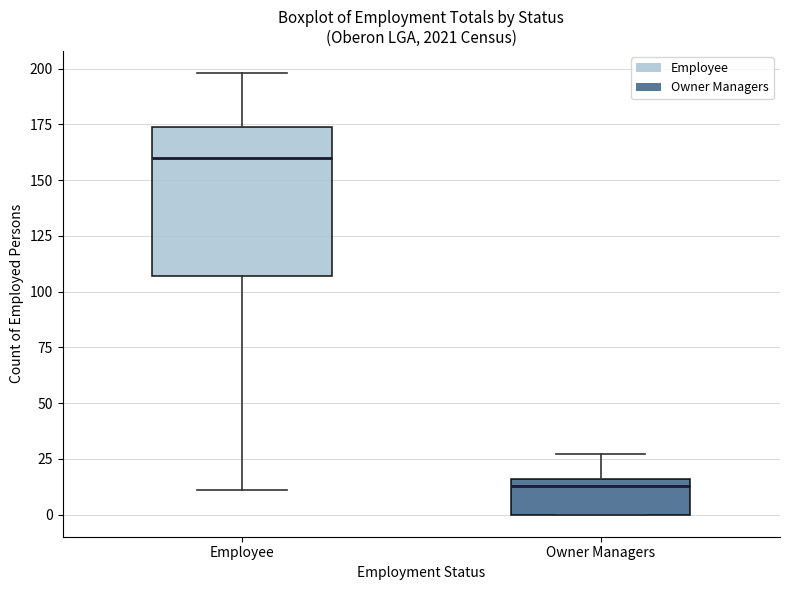

Reading left to right, transcribe this box plot: for each box, give where its median line is, the range the box spans, and where its two whiskers end, as read against the y-axis. The values are not printed on the chart, so give them approximately, as read against the axis.

Employee: median 160, box 105 to 175, whiskers 10 to 200
Owner Managers: median 15 (just below the box's upper edge), box 0 to 15, whiskers 0 to 25